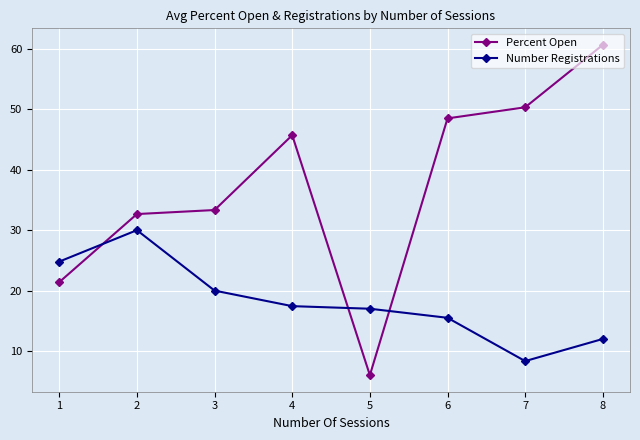

What is the spread (max minus min) of values at 2?

2.7